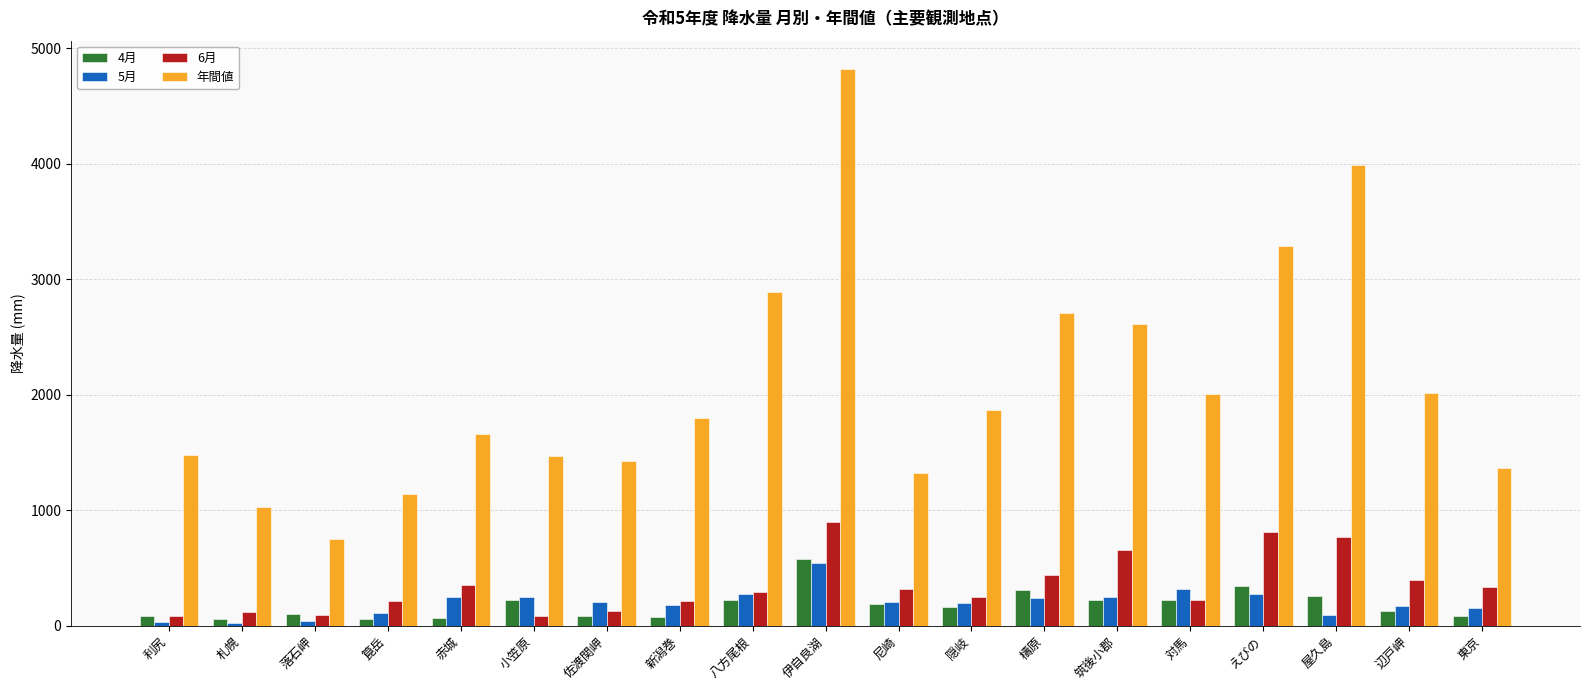

At which category does the chart reach its peak across all series?

伊自良湖